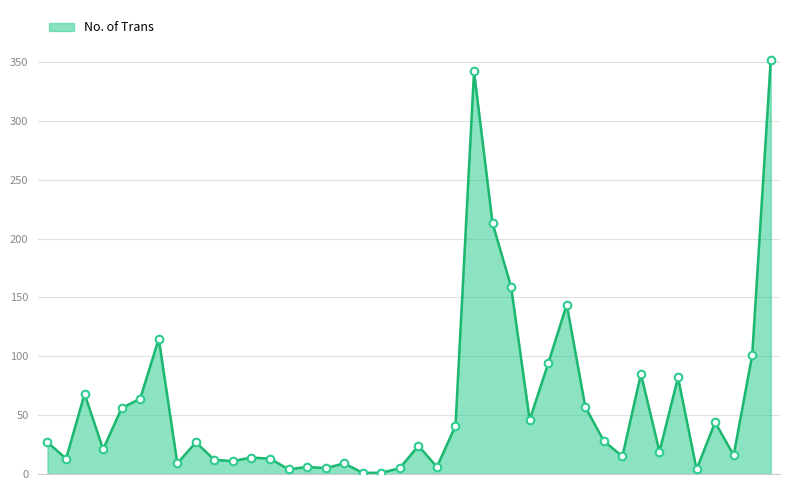

What is the maximum value shown in the chart?

352